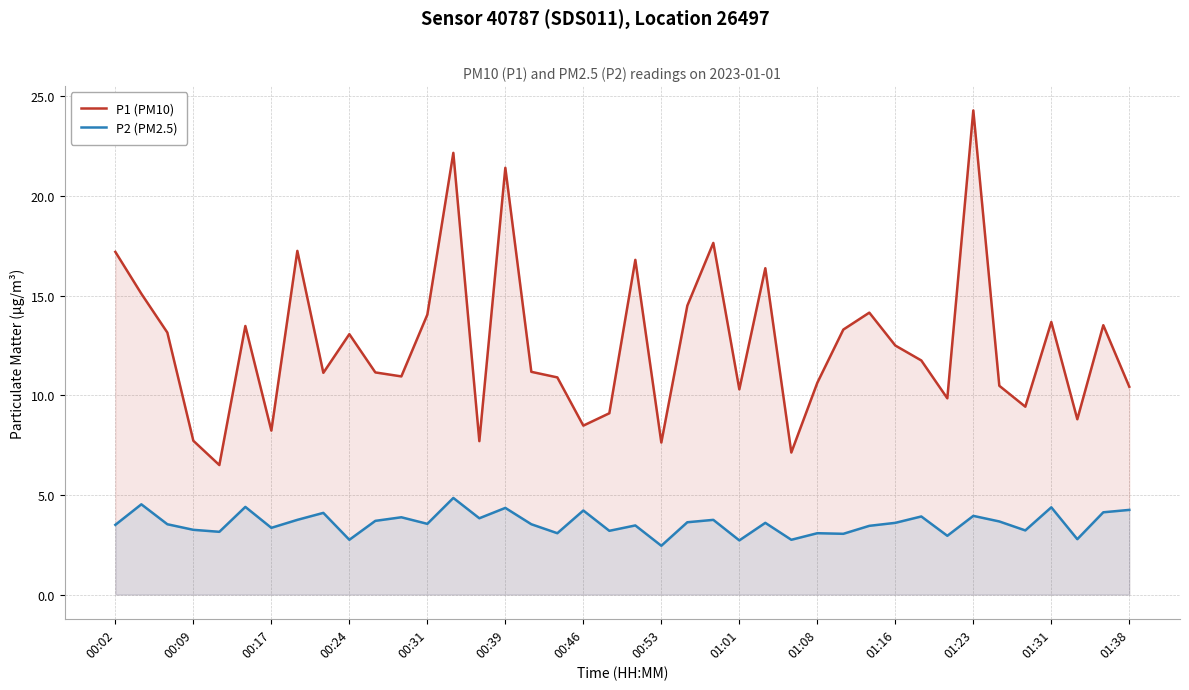

True or false: P2 (PM2.5) and P1 (PM10) cross at least once.

False